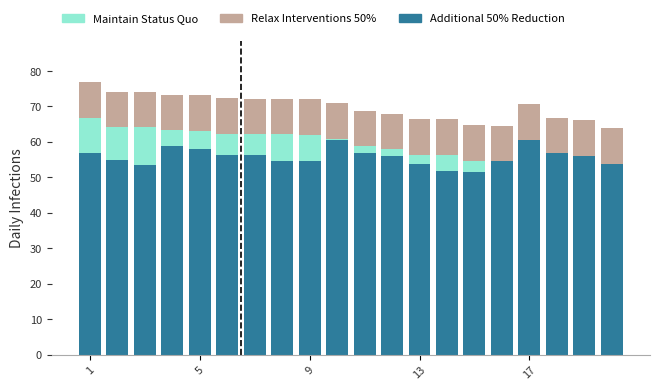

Which category has the lowest value across all series?

15